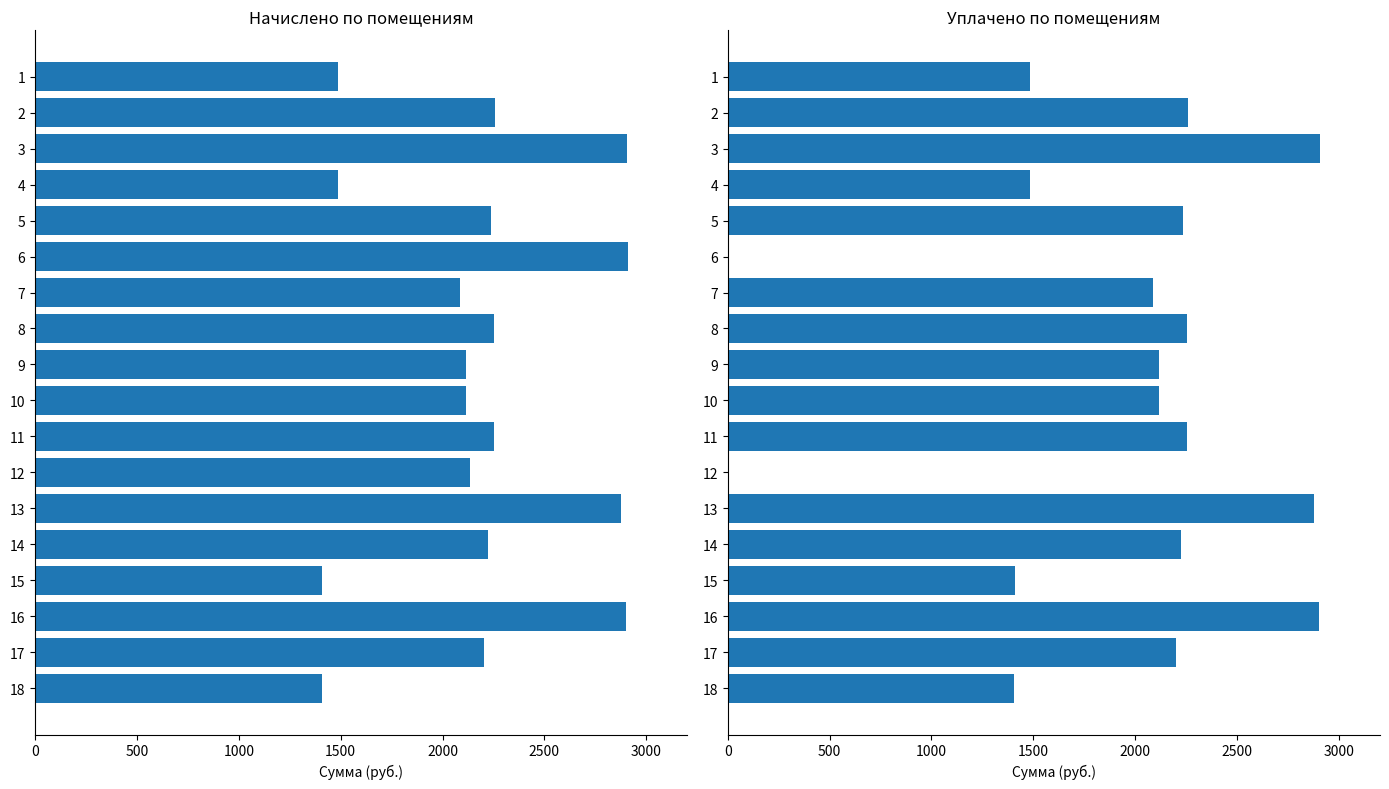

Between 16 and 18, which series saw the biggest shift?

уплачено